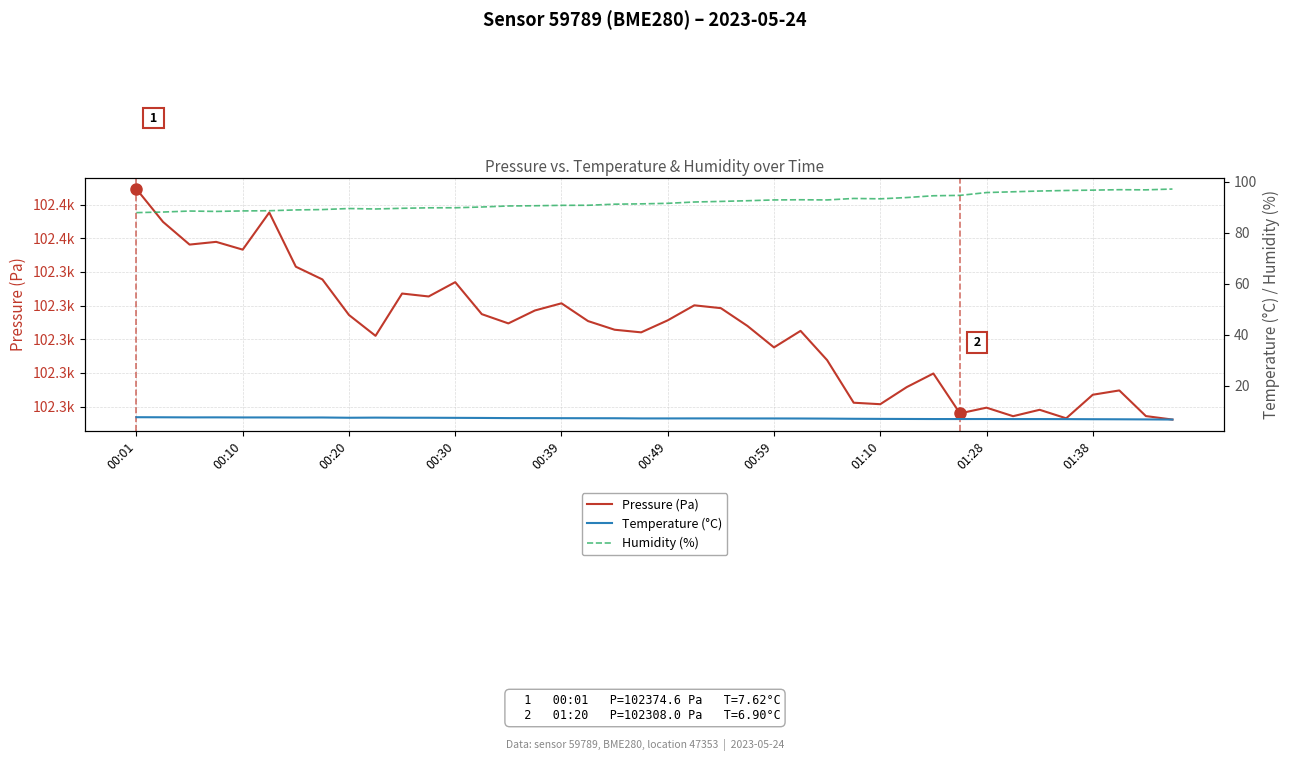

How many lines are shown in the chart?

3